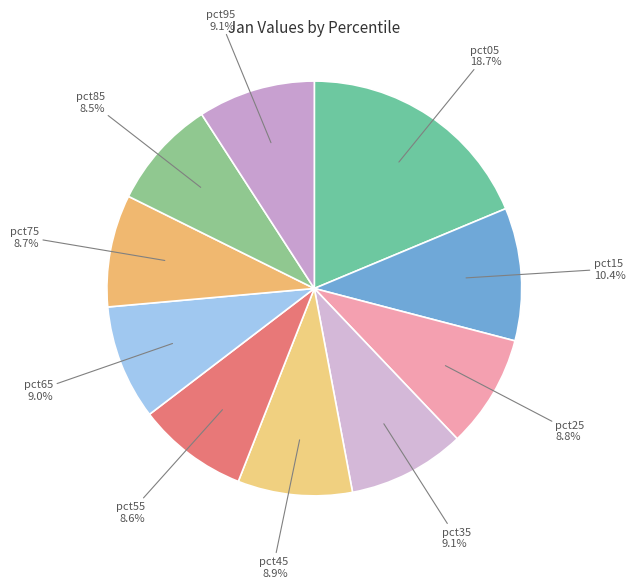

Count the number of slices in the pie.

10